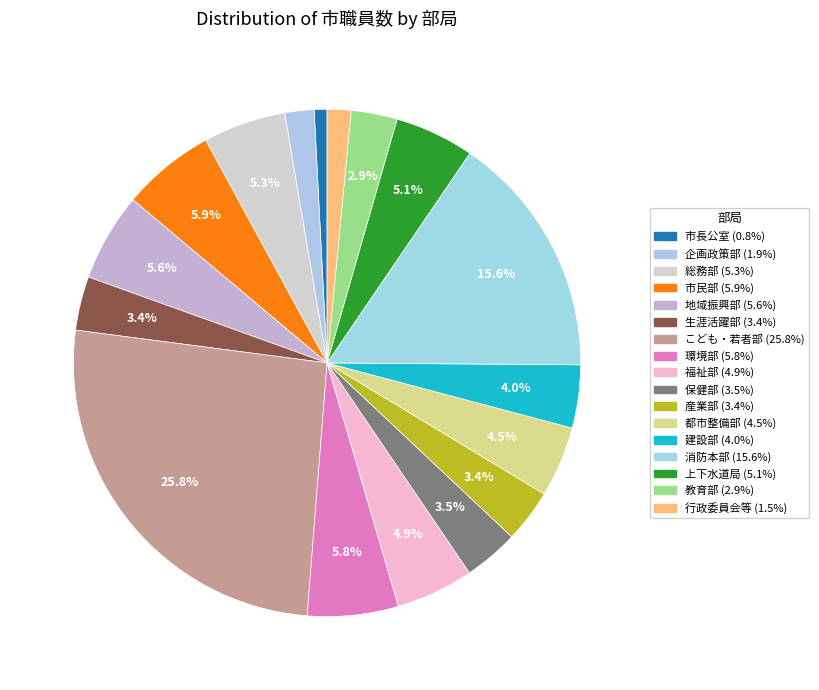

Is it true that 地域振興部 is 1% of the pie?

False